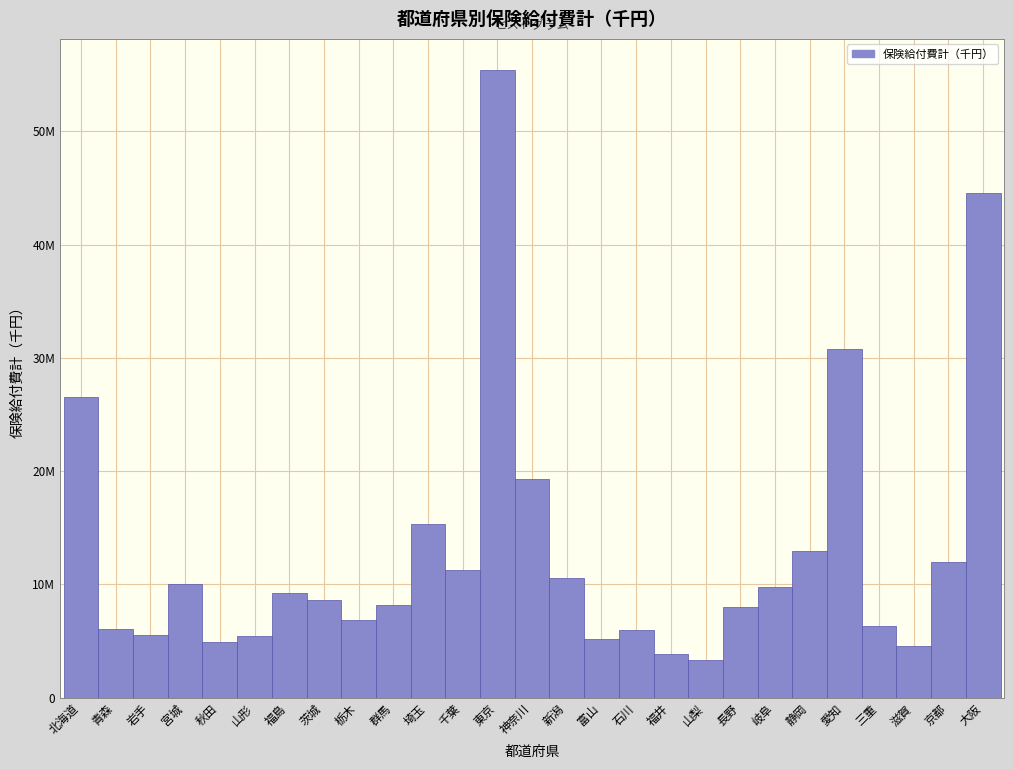

Does the chart contain any negative values?

No